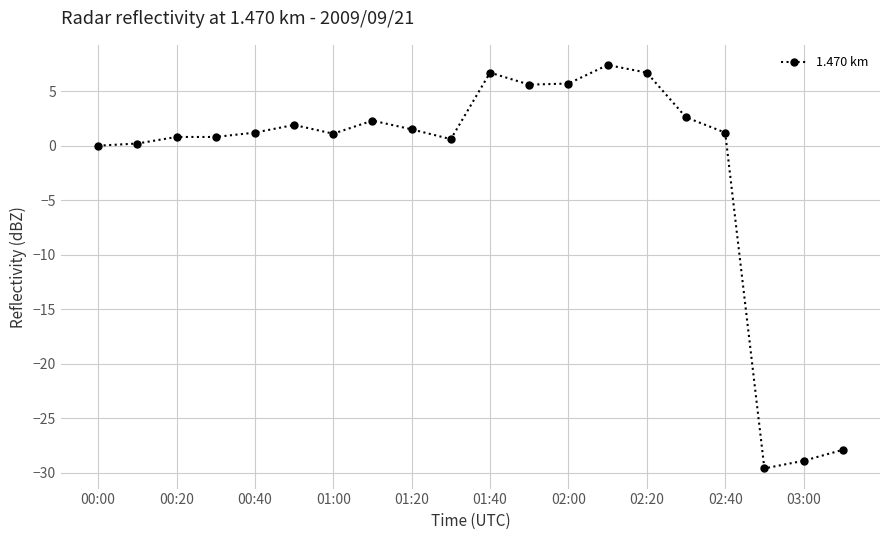

How many data points does each series have?

20